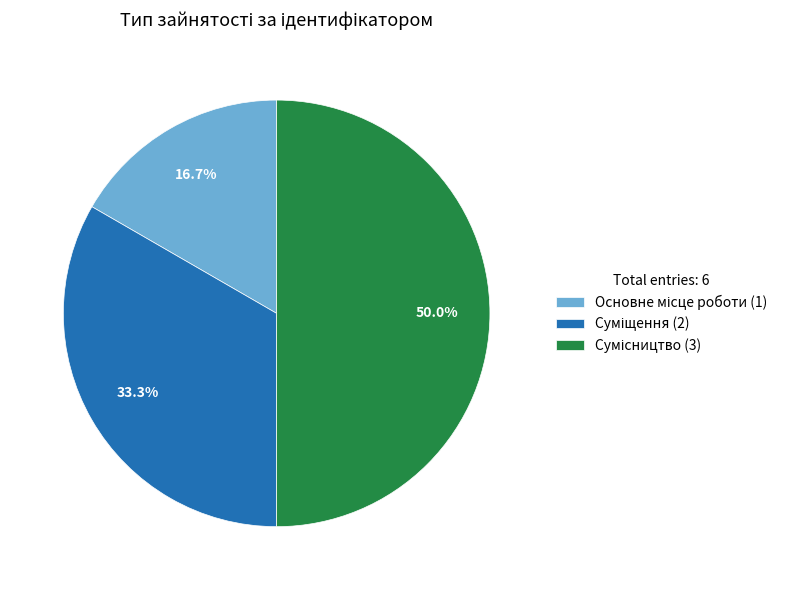

What is the change in value from Основне місце роботи to Суміщення?

+1